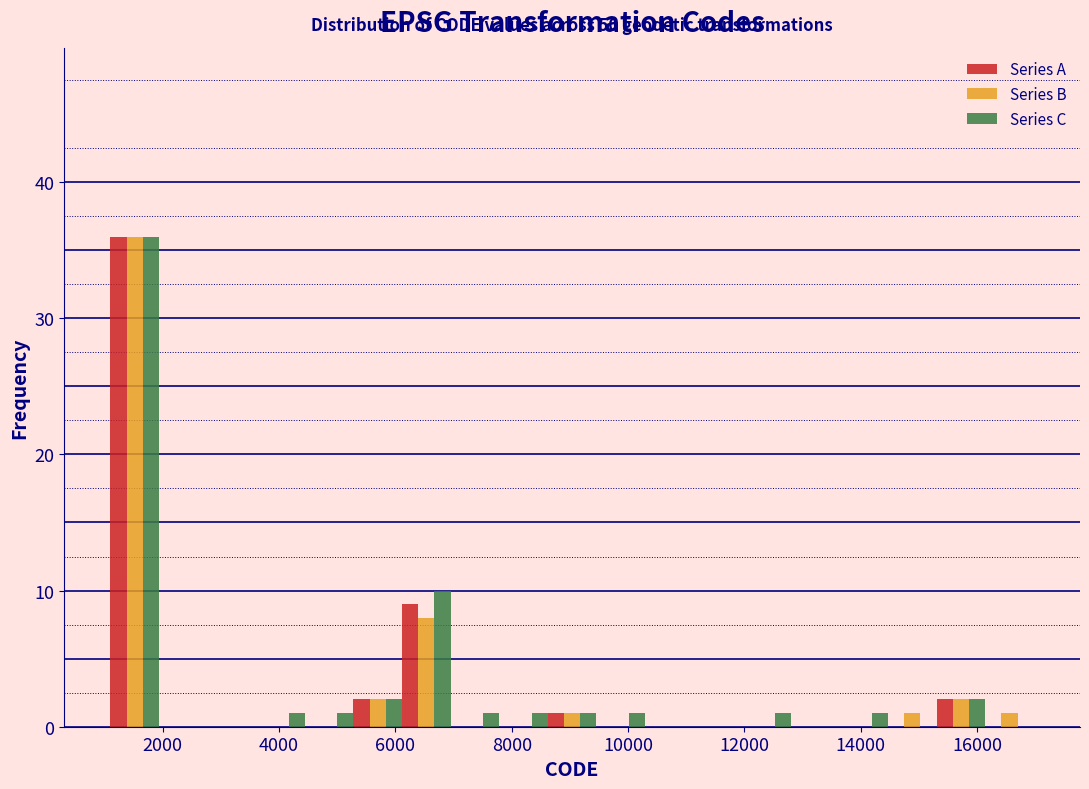

In the Series A series, which range on the x-axis has the tallest bar?

1200 to 2000